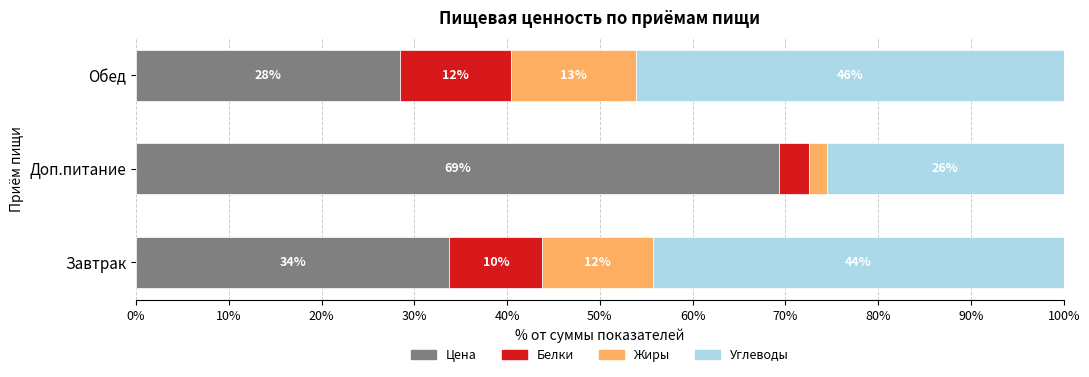

What are all the series names shown in the legend?

Цена, Белки, Жиры, Углеводы